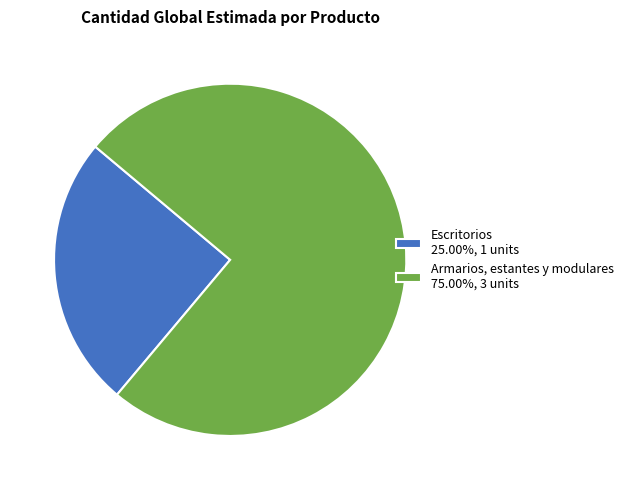

Do Escritorios 25.00%, 1 units and Armarios, estantes y modulares 75.00%, 3 units together represent more than half of the pie?

Yes